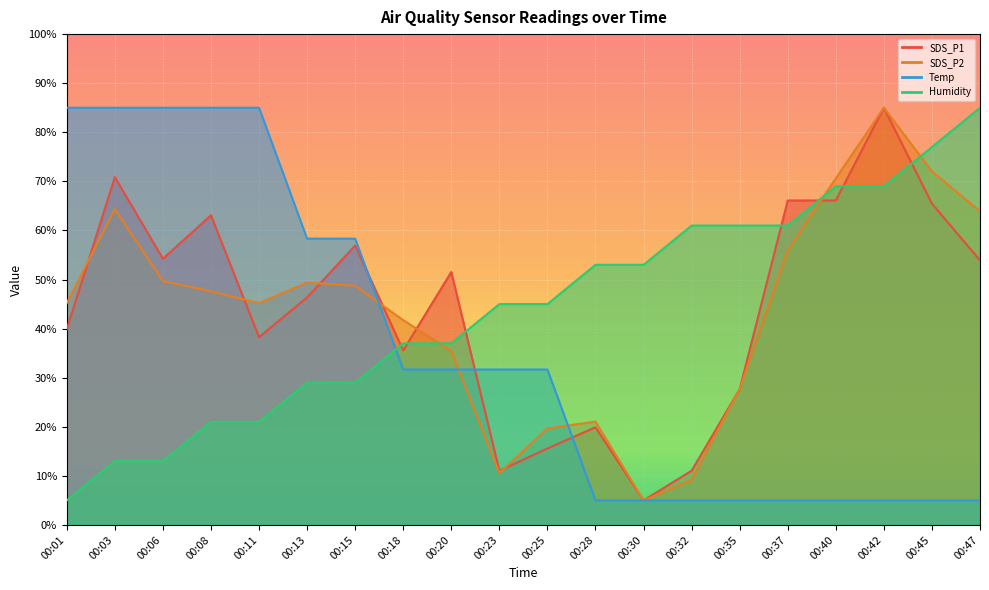

Which series ends up on top after the final intersection of SDS_P1 and Humidity?

Humidity